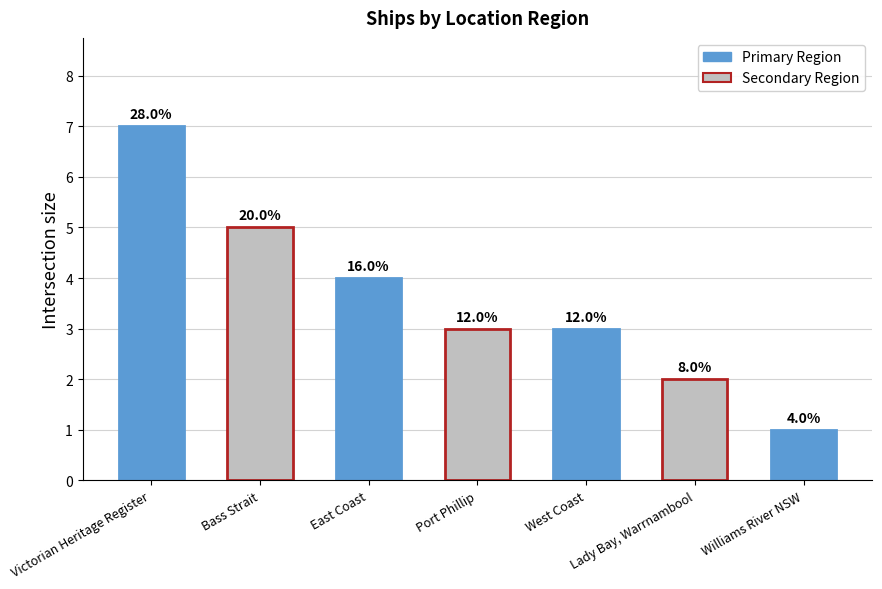

What is the average value?

4